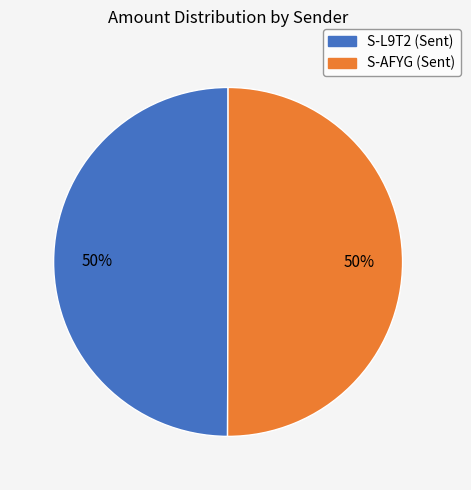

To the nearest percent, what is the average slice percentage?

50%